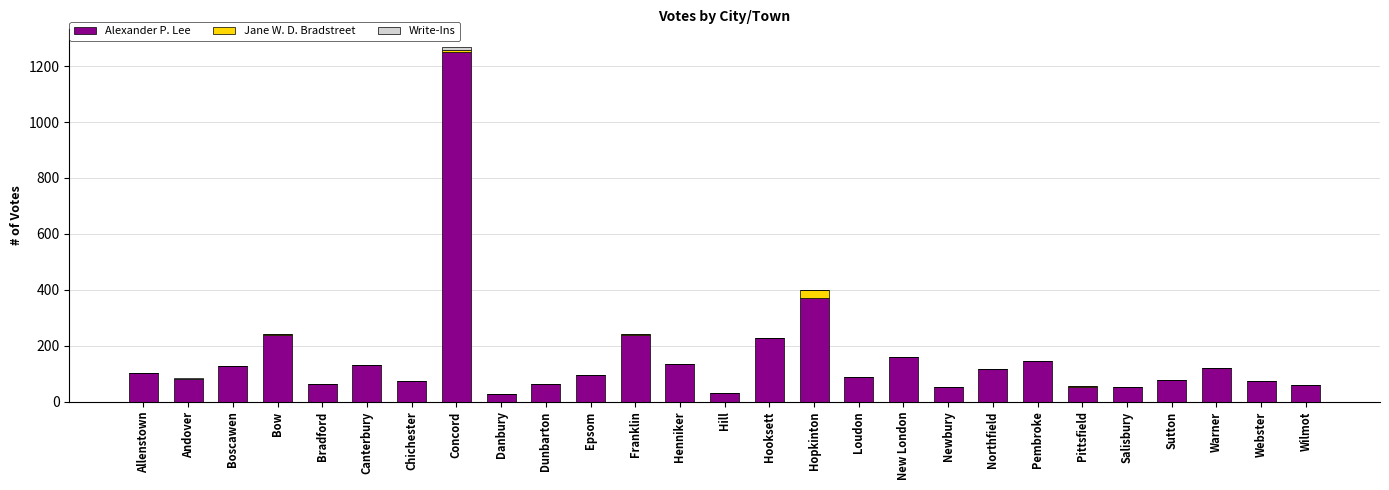

What is the maximum value for Alexander P. Lee?

1250